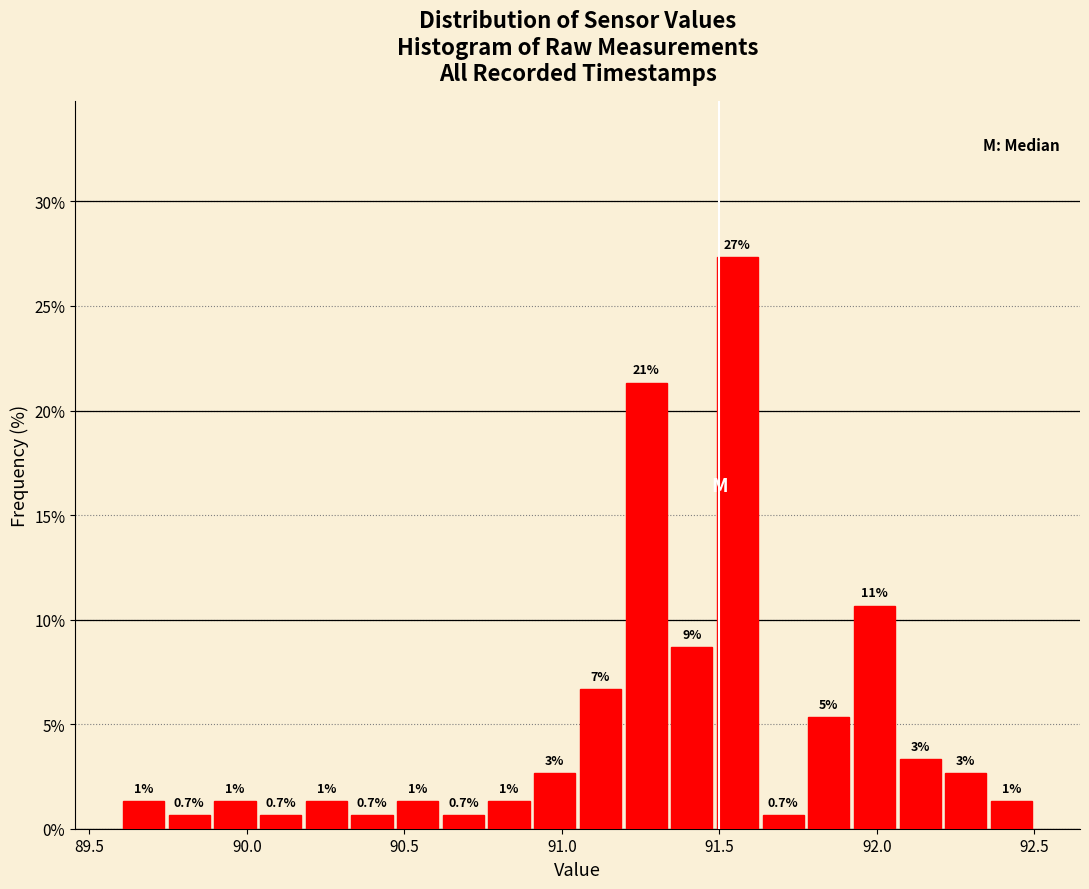

Around what value on the x-axis is the tallest bar? Give the approximate position of its centre, as read against the axis.

91.55